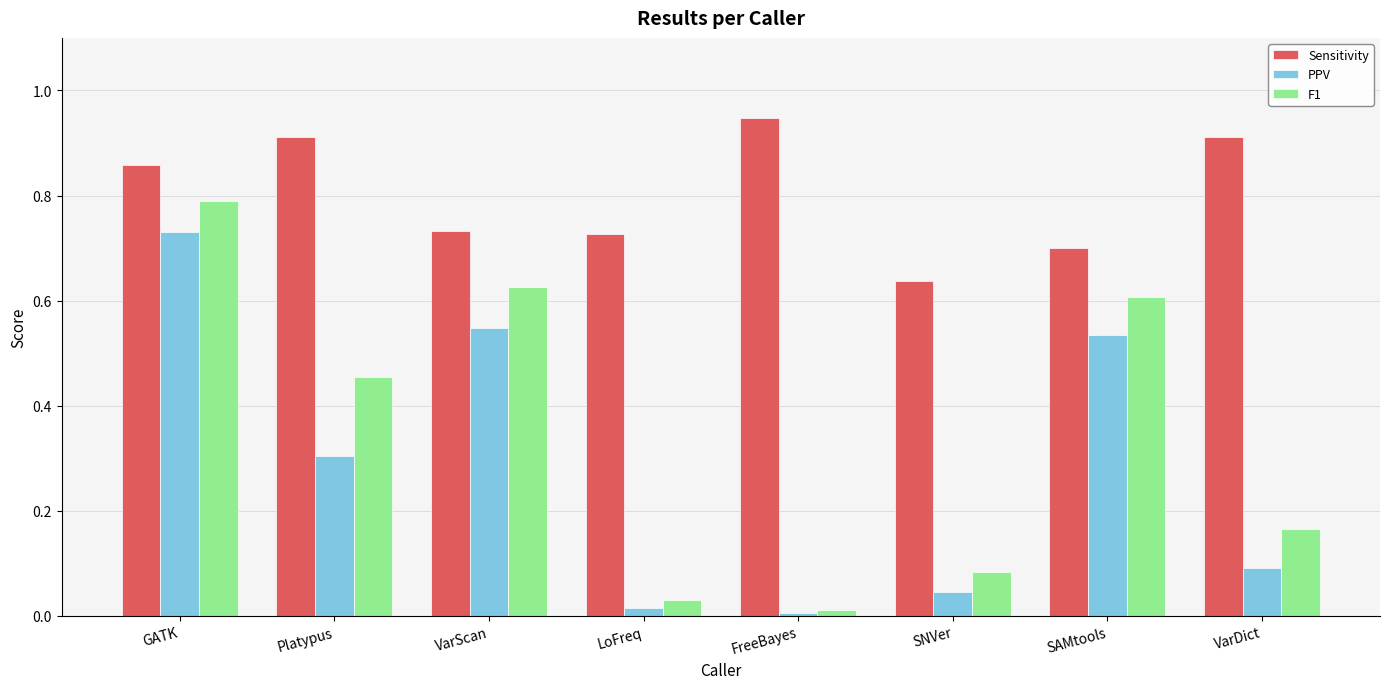

Between FreeBayes and SNVer, which series saw the biggest shift?

Sensitivity